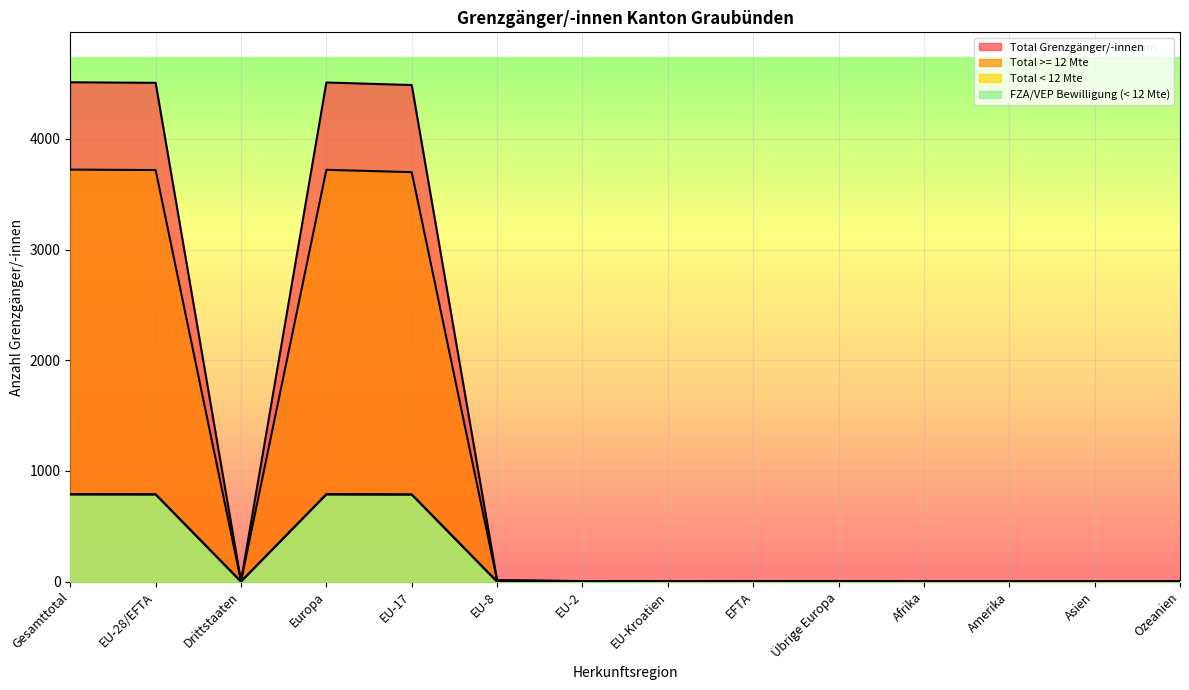

Rank the series by their maximum value, from lowest to highest.

FZA/VEP Bewilligung (< 12 Mte), Total < 12 Mte, Total >= 12 Mte, Total Grenzgänger/-innen